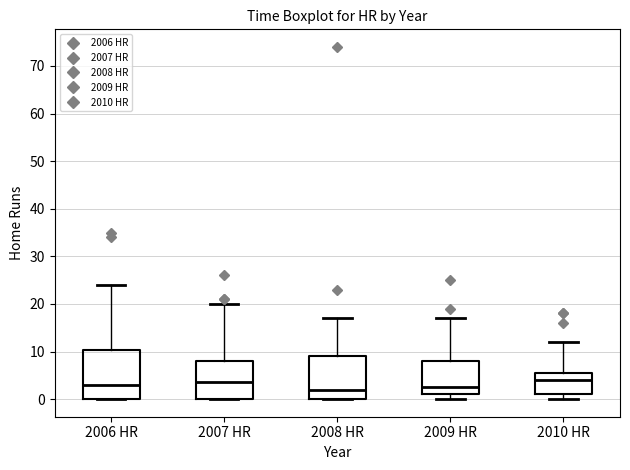

Reading left to right, transcribe this box plot: for each box, give where its median line is, the range the box spans, and where its two whiskers end, as read against the y-axis. The values are not printed on the chart, so give them approximately, as read against the axis.

2006 HR: median 3, box 0 to 10, whiskers 0 to 24
2007 HR: median 4, box 0 to 8, whiskers 0 to 20
2008 HR: median 2, box 0 to 9, whiskers 0 to 17
2009 HR: median 3, box 1 to 8, whiskers 0 to 17
2010 HR: median 4, box 1 to 6, whiskers 0 to 12